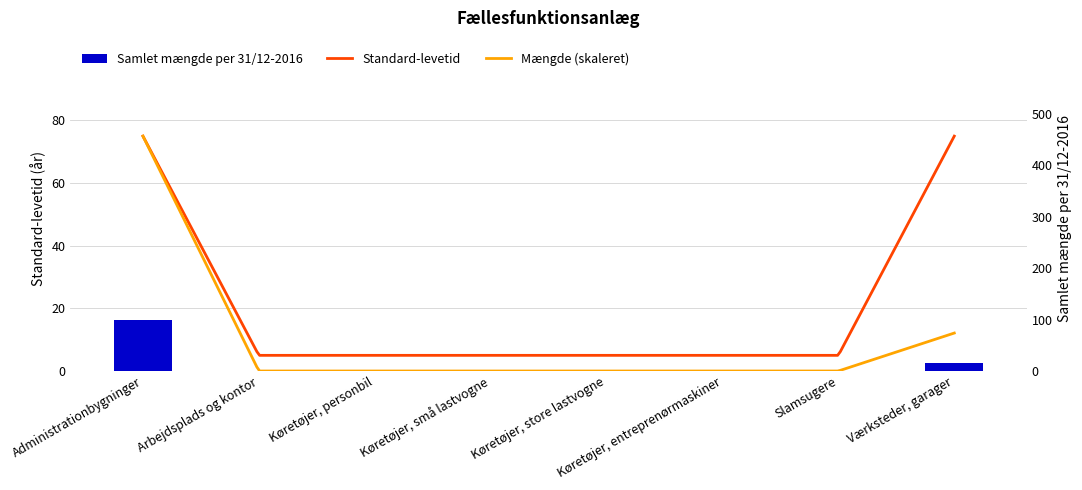

At which label is the value closest to 49?

Værksteder, garager